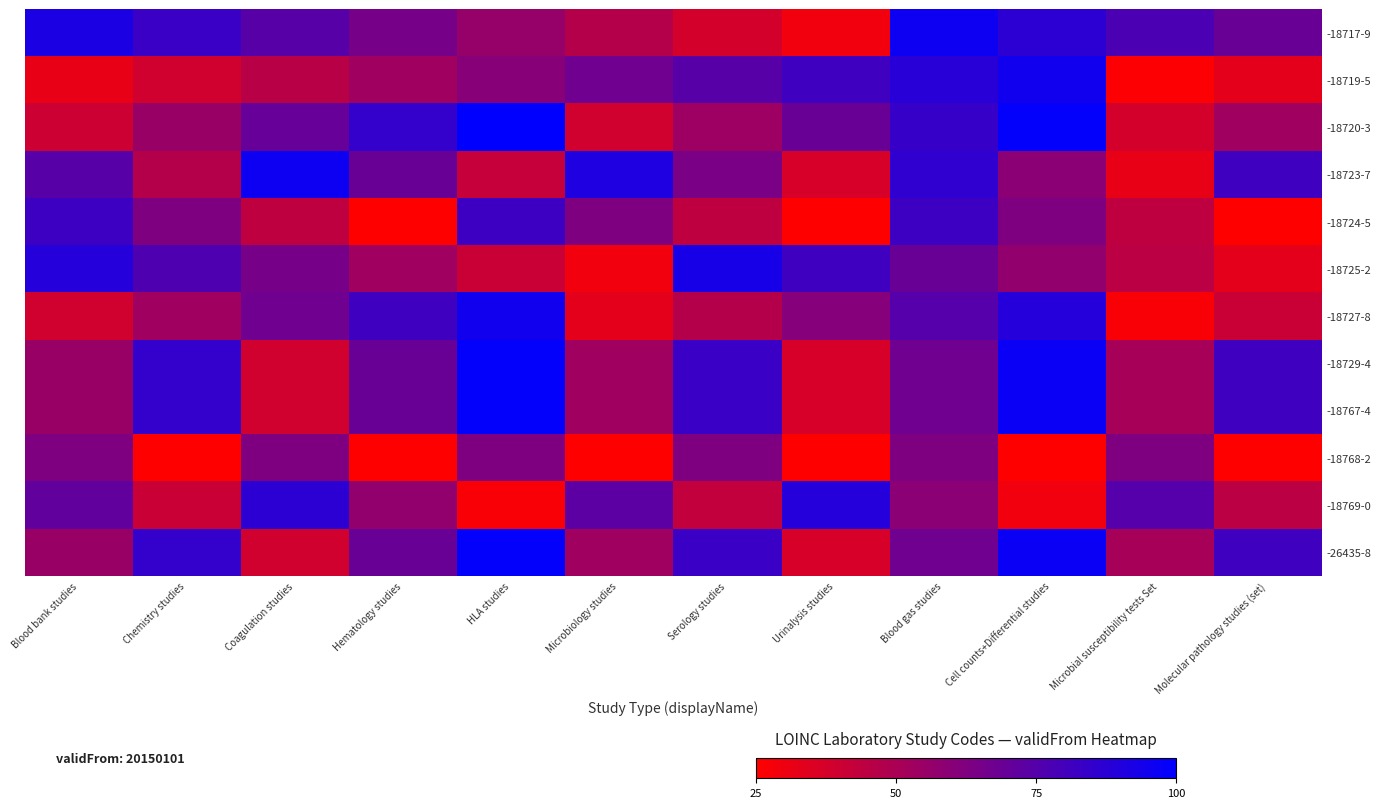

Reading right to left, list all the values displayed in this chart.

-18717-9: Molecular pathology studies (set)=69	Microbial susceptibility tests Set=78	Cell counts+Differential studies=87	Blood gas studies=96	Urinalysis studies=29	Serology studies=38	Microbiology studies=47	HLA studies=56	Hematology studies=65	Coagulation studies=74	Chemistry studies=83	Blood bank studies=92
-18719-5: Molecular pathology studies (set)=33	Microbial susceptibility tests Set=26	Cell counts+Differential studies=95	Blood gas studies=88	Urinalysis studies=81	Serology studies=74	Microbiology studies=67	HLA studies=60	Hematology studies=53	Coagulation studies=46	Chemistry studies=39	Blood bank studies=32
-18720-3: Molecular pathology studies (set)=53	Microbial susceptibility tests Set=38	Cell counts+Differential studies=99	Blood gas studies=84	Urinalysis studies=69	Serology studies=54	Microbiology studies=39	HLA studies=100	Hematology studies=85	Coagulation studies=70	Chemistry studies=55	Blood bank studies=40
-18723-7: Molecular pathology studies (set)=81	Microbial susceptibility tests Set=32	Cell counts+Differential studies=59	Blood gas studies=86	Urinalysis studies=37	Serology studies=64	Microbiology studies=91	HLA studies=42	Hematology studies=69	Coagulation studies=96	Chemistry studies=47	Blood bank studies=74
-18724-5: Molecular pathology studies (set)=25	Microbial susceptibility tests Set=44	Cell counts+Differential studies=63	Blood gas studies=82	Urinalysis studies=25	Serology studies=44	Microbiology studies=63	HLA studies=82	Hematology studies=25	Coagulation studies=44	Chemistry studies=63	Blood bank studies=82
-18725-2: Molecular pathology studies (set)=33	Microbial susceptibility tests Set=45	Cell counts+Differential studies=57	Blood gas studies=69	Urinalysis studies=81	Serology studies=93	Microbiology studies=29	HLA studies=41	Hematology studies=53	Coagulation studies=65	Chemistry studies=77	Blood bank studies=89
-18727-8: Molecular pathology studies (set)=41	Microbial susceptibility tests Set=27	Cell counts+Differential studies=89	Blood gas studies=75	Urinalysis studies=61	Serology studies=47	Microbiology studies=33	HLA studies=95	Hematology studies=81	Coagulation studies=67	Chemistry studies=53	Blood bank studies=39
-18729-4: Molecular pathology studies (set)=81	Microbial susceptibility tests Set=51	Cell counts+Differential studies=97	Blood gas studies=67	Urinalysis studies=37	Serology studies=83	Microbiology studies=53	HLA studies=99	Hematology studies=69	Coagulation studies=39	Chemistry studies=85	Blood bank studies=55
-18767-4: Molecular pathology studies (set)=81	Microbial susceptibility tests Set=51	Cell counts+Differential studies=97	Blood gas studies=67	Urinalysis studies=37	Serology studies=83	Microbiology studies=53	HLA studies=99	Hematology studies=69	Coagulation studies=39	Chemistry studies=85	Blood bank studies=55
-18768-2: Molecular pathology studies (set)=25	Microbial susceptibility tests Set=63	Cell counts+Differential studies=25	Blood gas studies=63	Urinalysis studies=25	Serology studies=63	Microbiology studies=25	HLA studies=63	Hematology studies=25	Coagulation studies=63	Chemistry studies=25	Blood bank studies=63
-18769-0: Molecular pathology studies (set)=45	Microbial susceptibility tests Set=75	Cell counts+Differential studies=29	Blood gas studies=59	Urinalysis studies=89	Serology studies=43	Microbiology studies=73	HLA studies=27	Hematology studies=57	Coagulation studies=87	Chemistry studies=41	Blood bank studies=71
-26435-8: Molecular pathology studies (set)=81	Microbial susceptibility tests Set=51	Cell counts+Differential studies=97	Blood gas studies=67	Urinalysis studies=37	Serology studies=83	Microbiology studies=53	HLA studies=99	Hematology studies=69	Coagulation studies=39	Chemistry studies=85	Blood bank studies=55